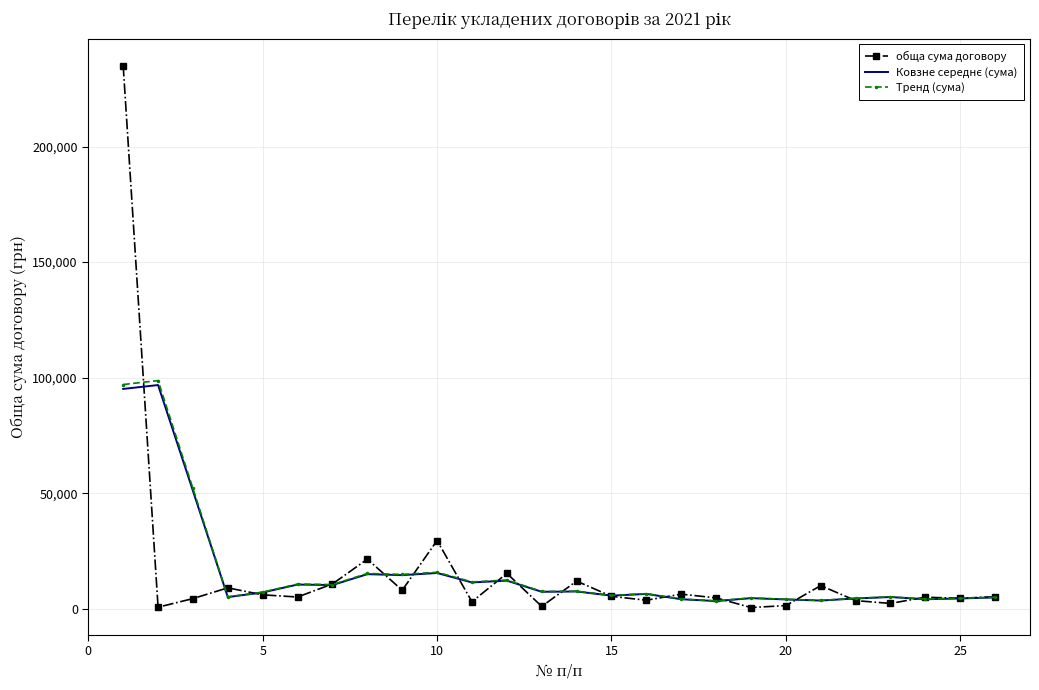

Reading right to left, what are all the values shown in this chart?

обща сума договору: 5200.0	4498.9	4971.0	2280.0	3500.0	10000.0	1350.0	498.0	4681.6	6300.0	3661.0	5354.2	11944.7	1000.0	15293.0	3000.0	29505.0	7996.3	21443.0	10707.0	5060.0	6000.0	9028.1	4376.0	643.7	234947.6
Ковзне середнє (сума): 4873.8	4430.0	4090.0	5050.0	4420.2	3525.6	4005.9	4565.9	3298.1	4099.0	6388.3	5652.0	7450.6	7318.4	12148.5	11358.9	15447.5	14530.3	14942.3	10241.3	10447.6	7034.2	5021.6	50999.1	96788.6	95111.7
Тренд (сума): 4971.3	4518.6	4171.8	5151.0	4508.6	3596.1	4086.0	4657.2	3364.1	4180.9	6516.1	5765.0	7599.6	7464.8	12391.5	11586.0	15756.4	14820.9	15241.1	10446.1	10656.6	7174.9	5122.0	52019.0	98724.4	97013.9